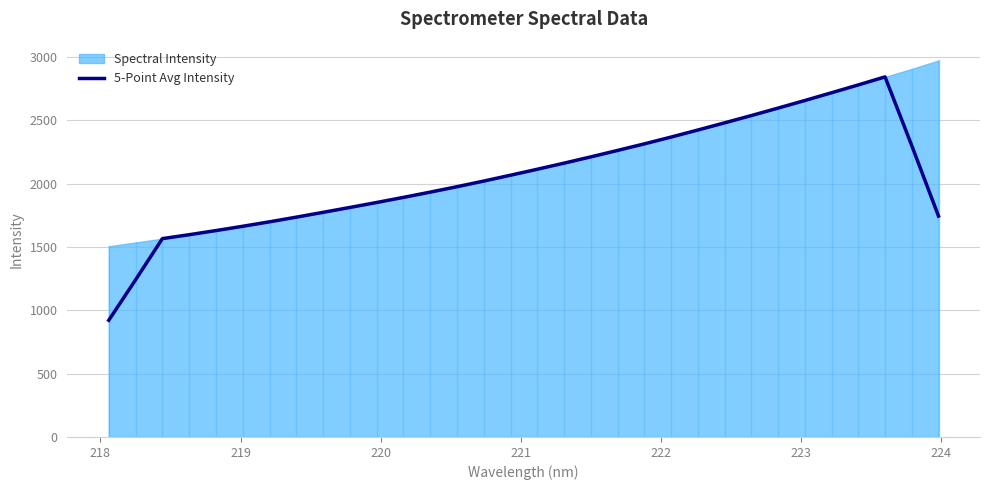

What is the maximum value for 5-Point Avg Intensity?

2844.1